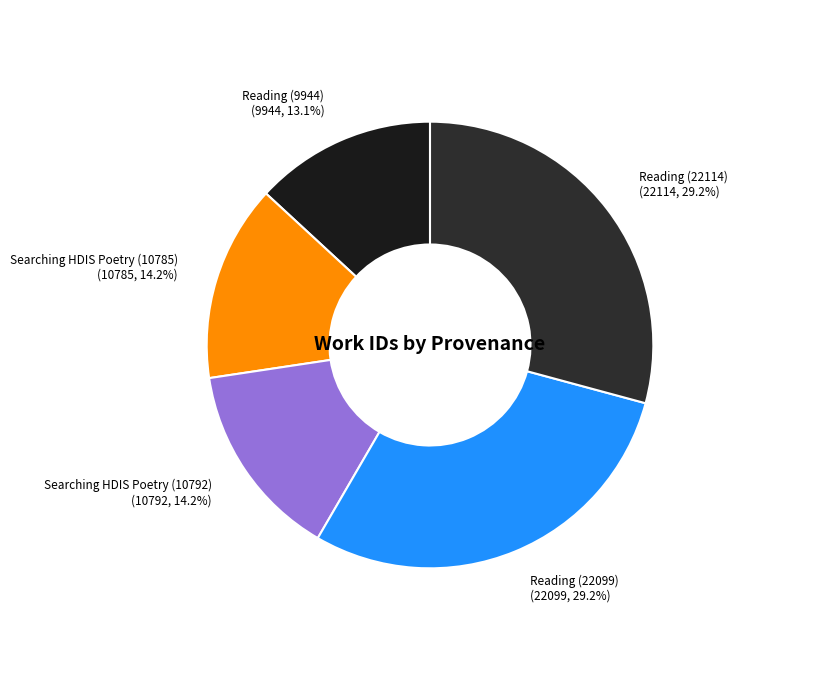

To the nearest percent, what is the difference between the Reading (22114) and Reading (9944) slice percentages?

16%